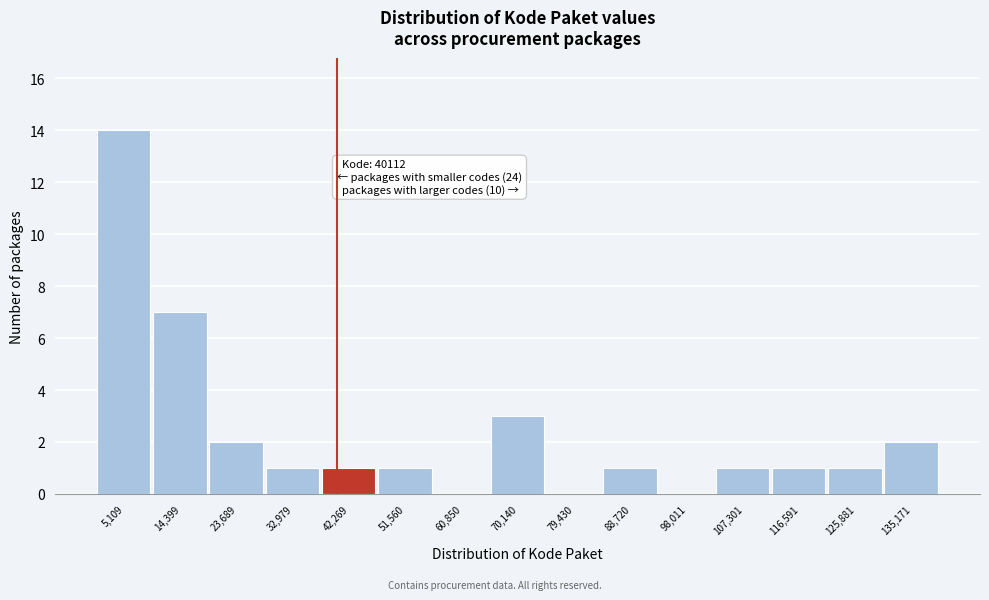

Over which range of the x-axis is the bar tallest?

0 to 10000